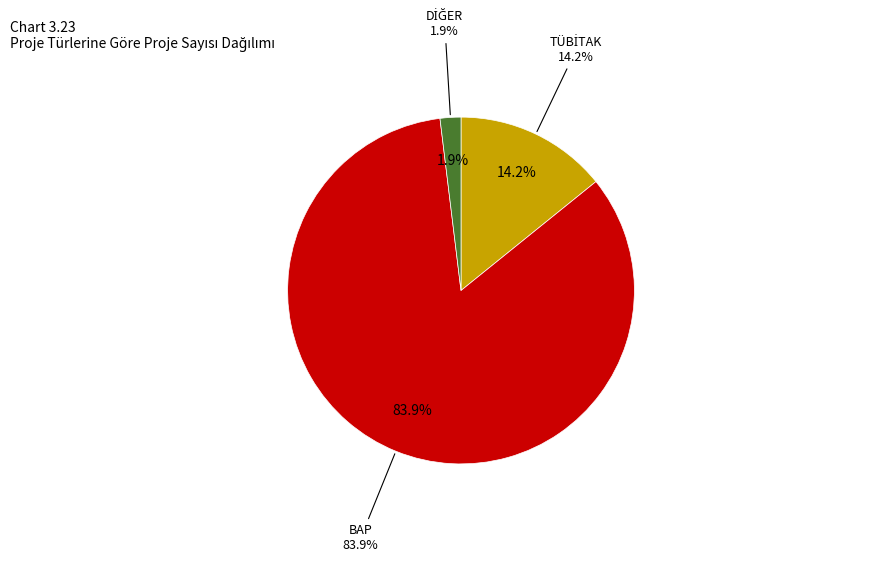

True or false: BAP accounts for 84% of the total.

True